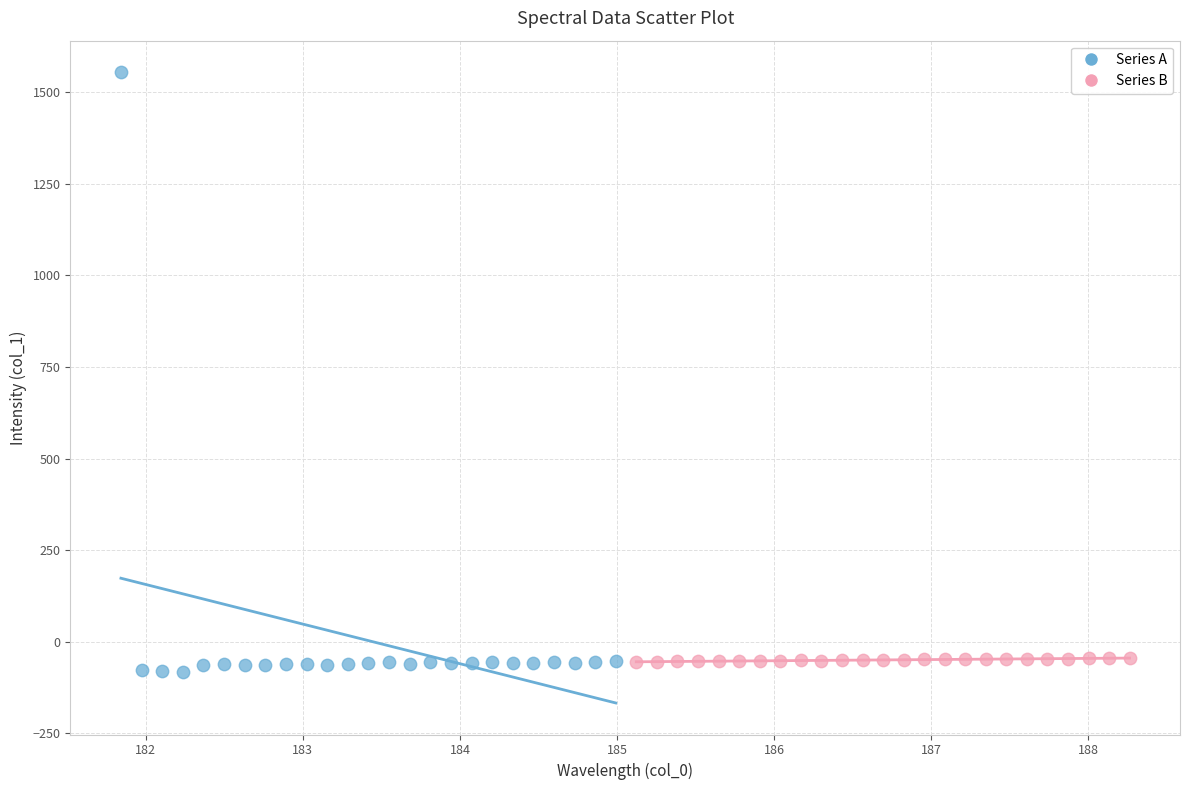

Which series contains the highest Y value?

Series A